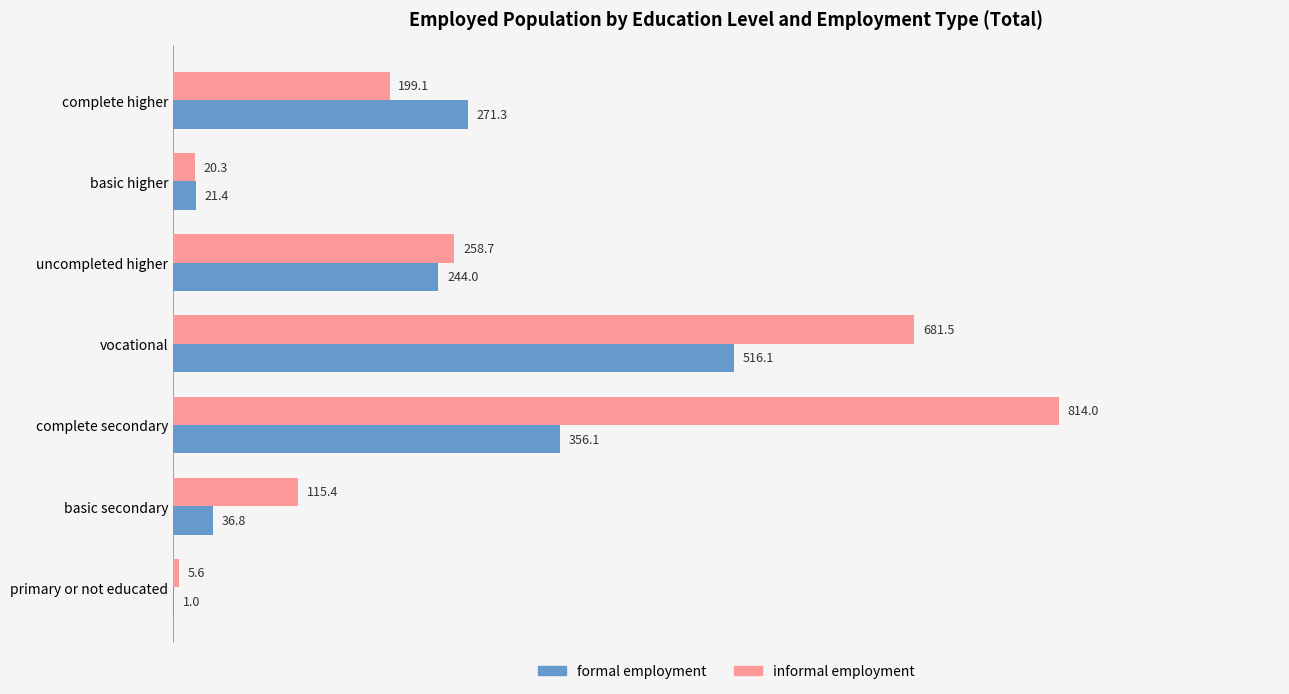

What is the maximum value shown in the chart?

814.0